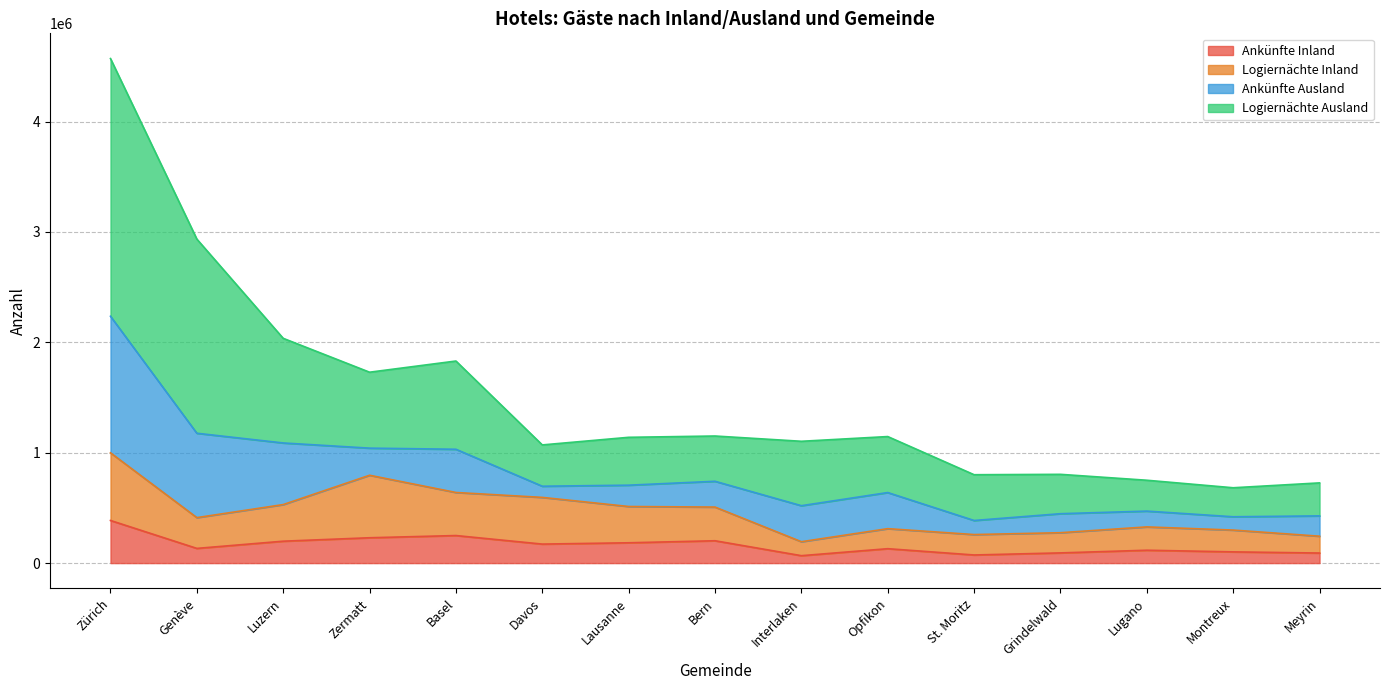

Between Bern and Genève, which is larger?

Bern